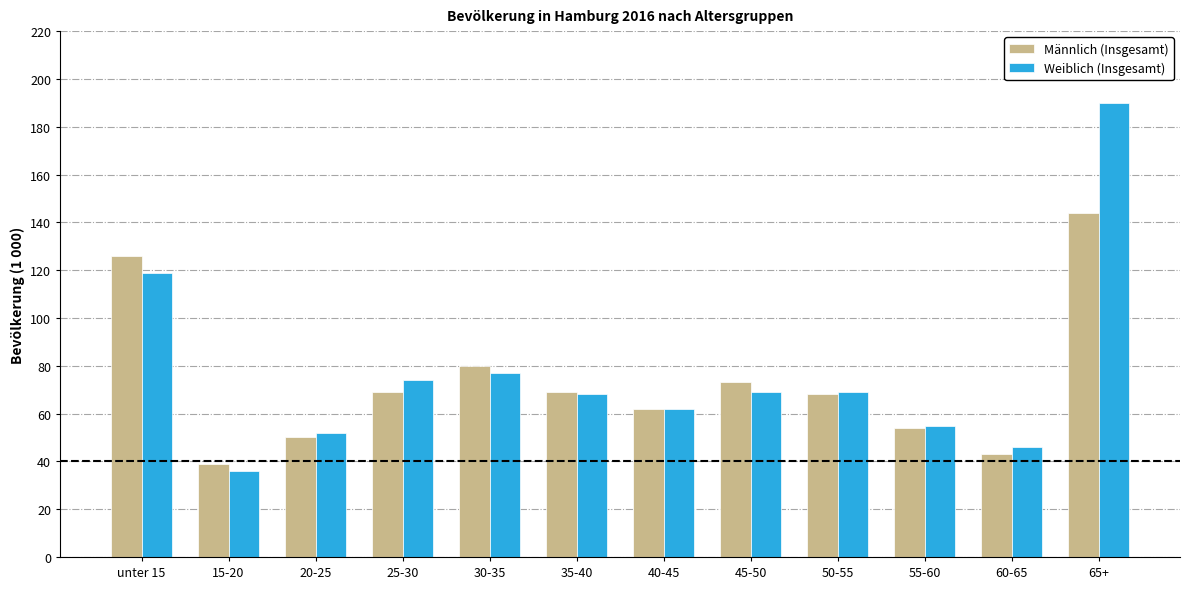

Where is Weiblich (Insgesamt) nearest to the value 113?

unter 15